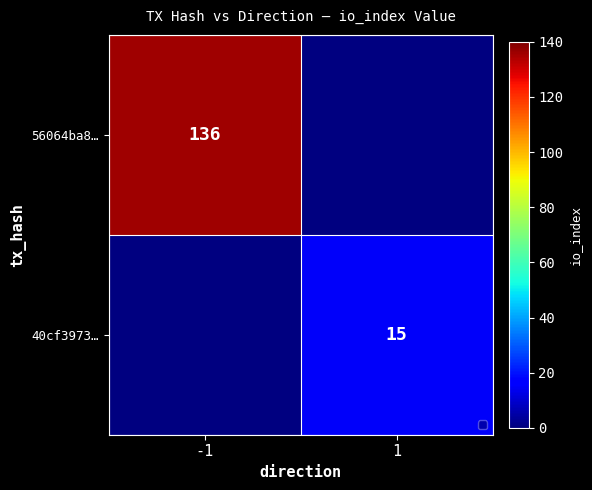

Is it true that 56064ba8… equals 136 at -1?

True